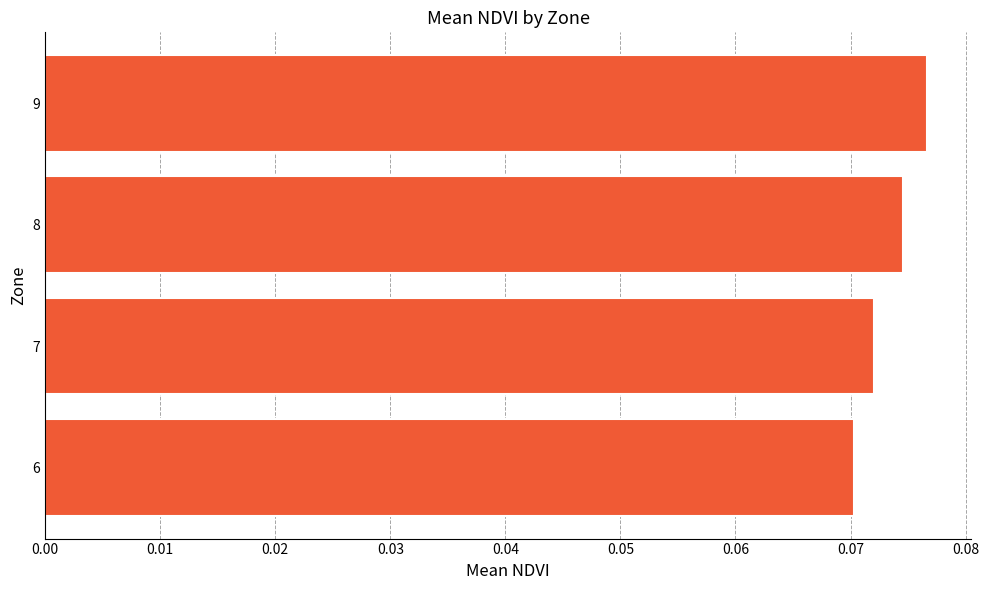

List the labels in order of value, largest first.

9, 8, 7, 6